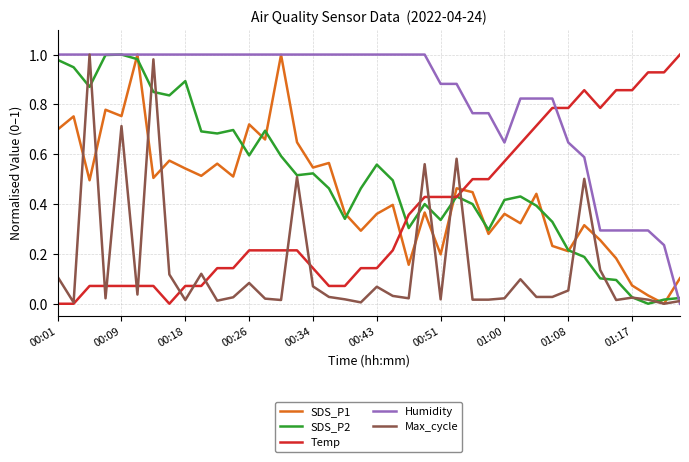

True or false: Temp and SDS_P1 cross at least once.

True